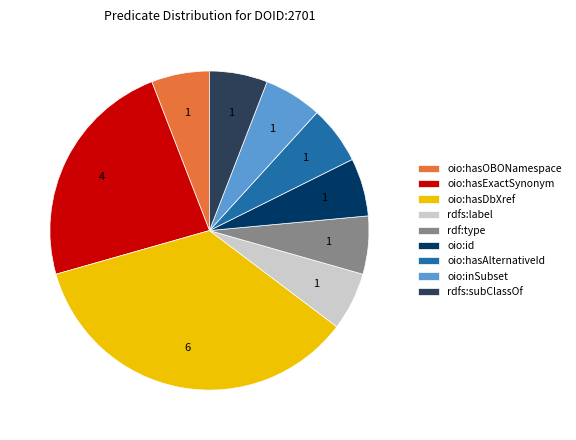

The oio:hasExactSynonym slice represents 18% of the pie. True or false?

False